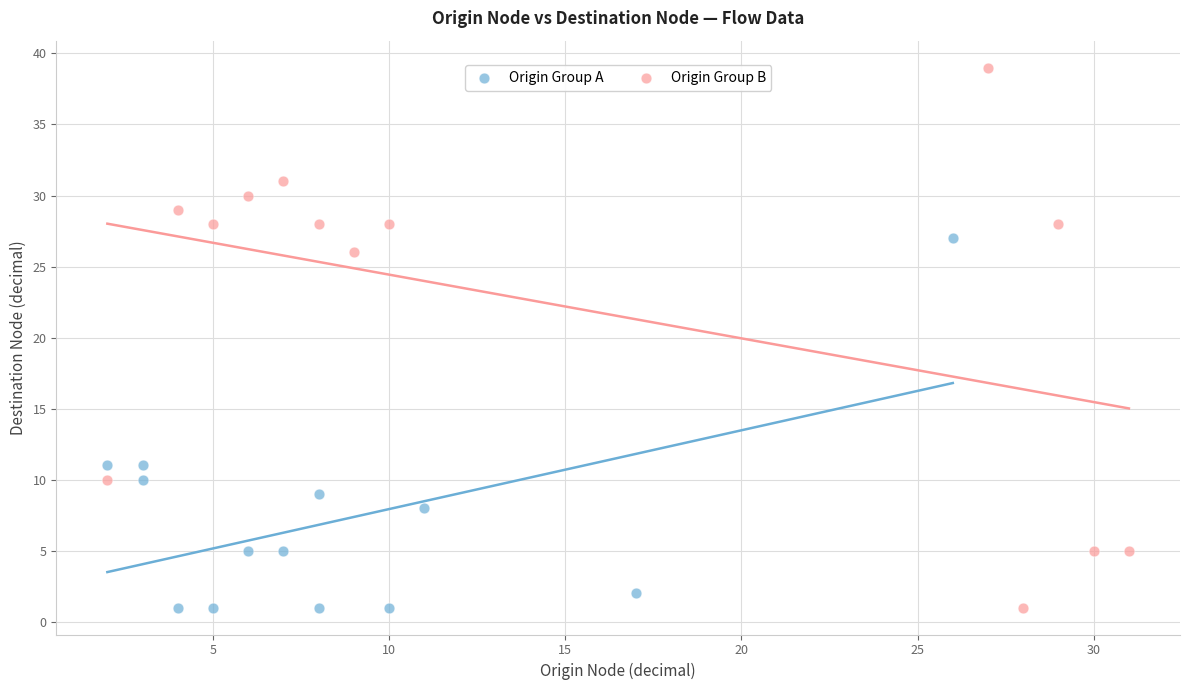

Which series has the widest spread of Y values?

Origin Group B